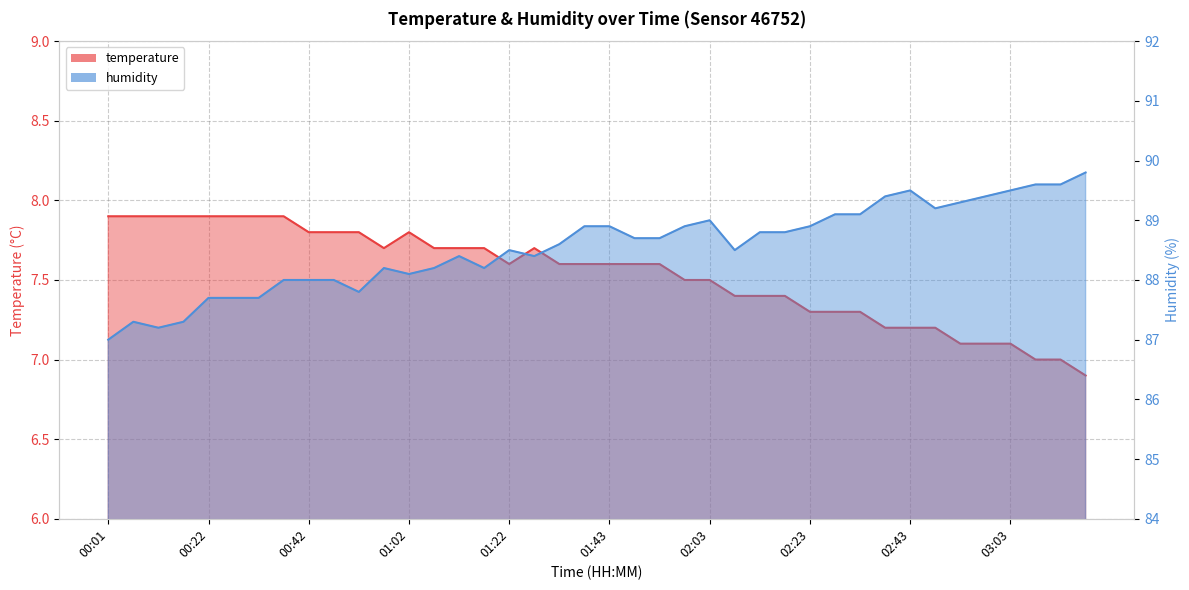

What is the label of the 33rd point from the right?

00:37